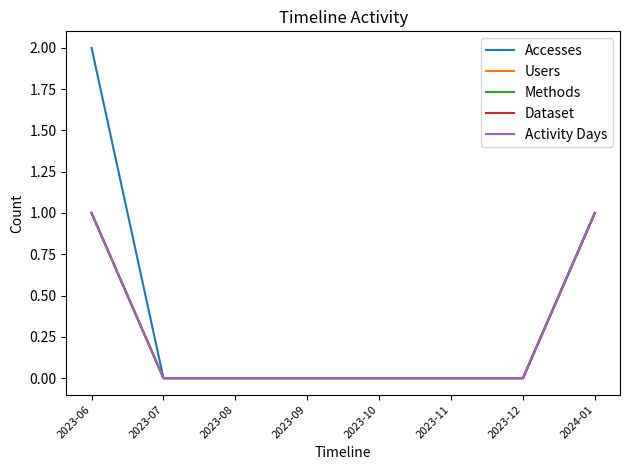

Does the chart display data point markers on the line(s)?

No